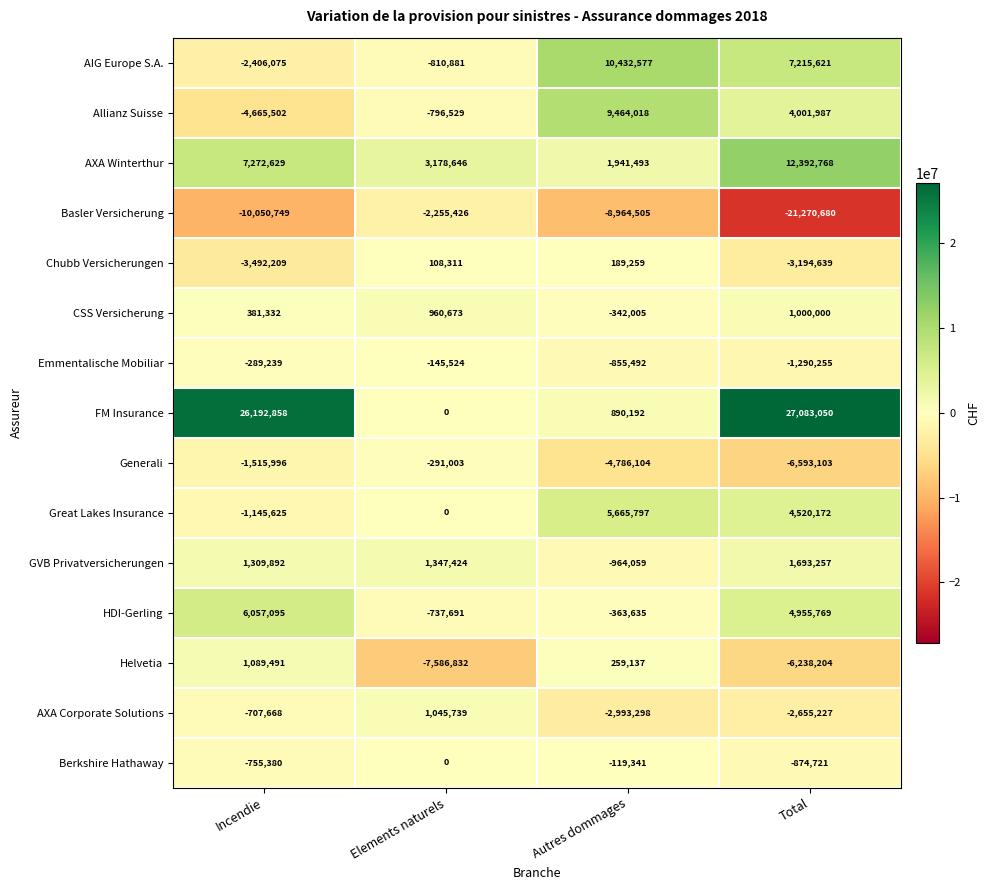

Which category has the lowest value in the Basler Versicherung series?

Total